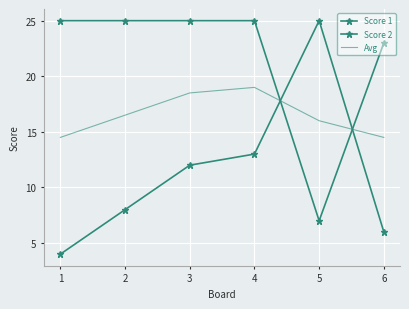

Is this an area chart (filled region under the line)?

No